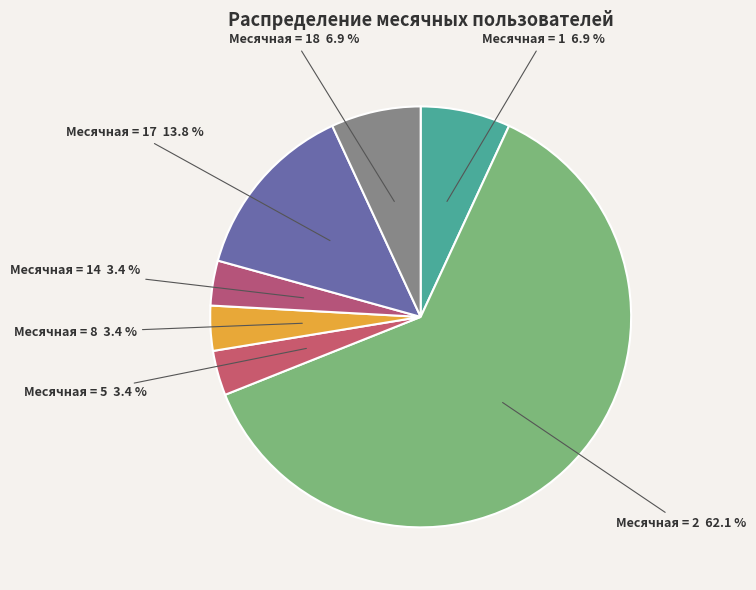

How many slices are in this pie chart?

7